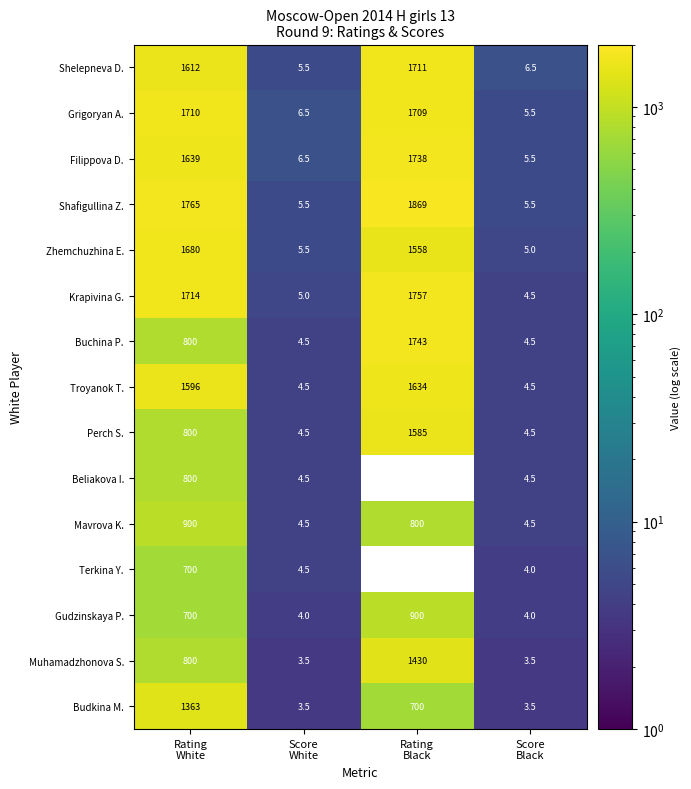

What is the difference between the second highest and second lowest values in the Grigoryan A. series?

1702.5